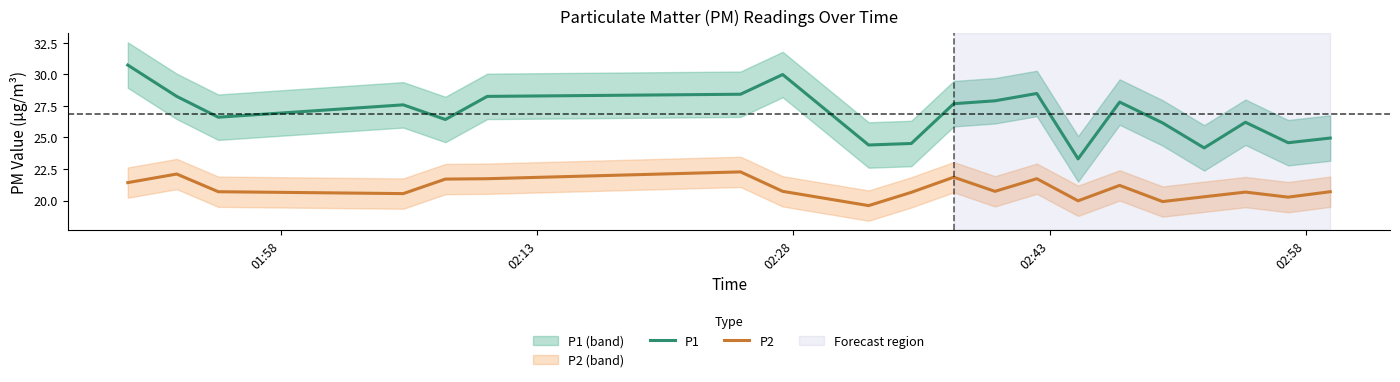

Is this an area chart (filled region under the line)?

No